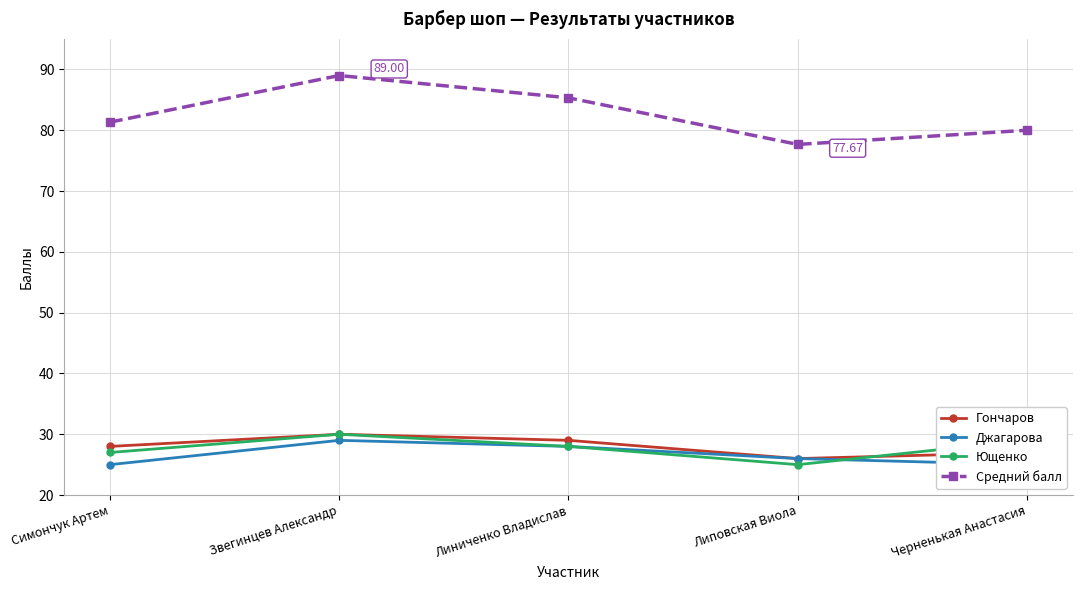

What is the difference between the maximum and minimum values in the Джагарова series?

4.0